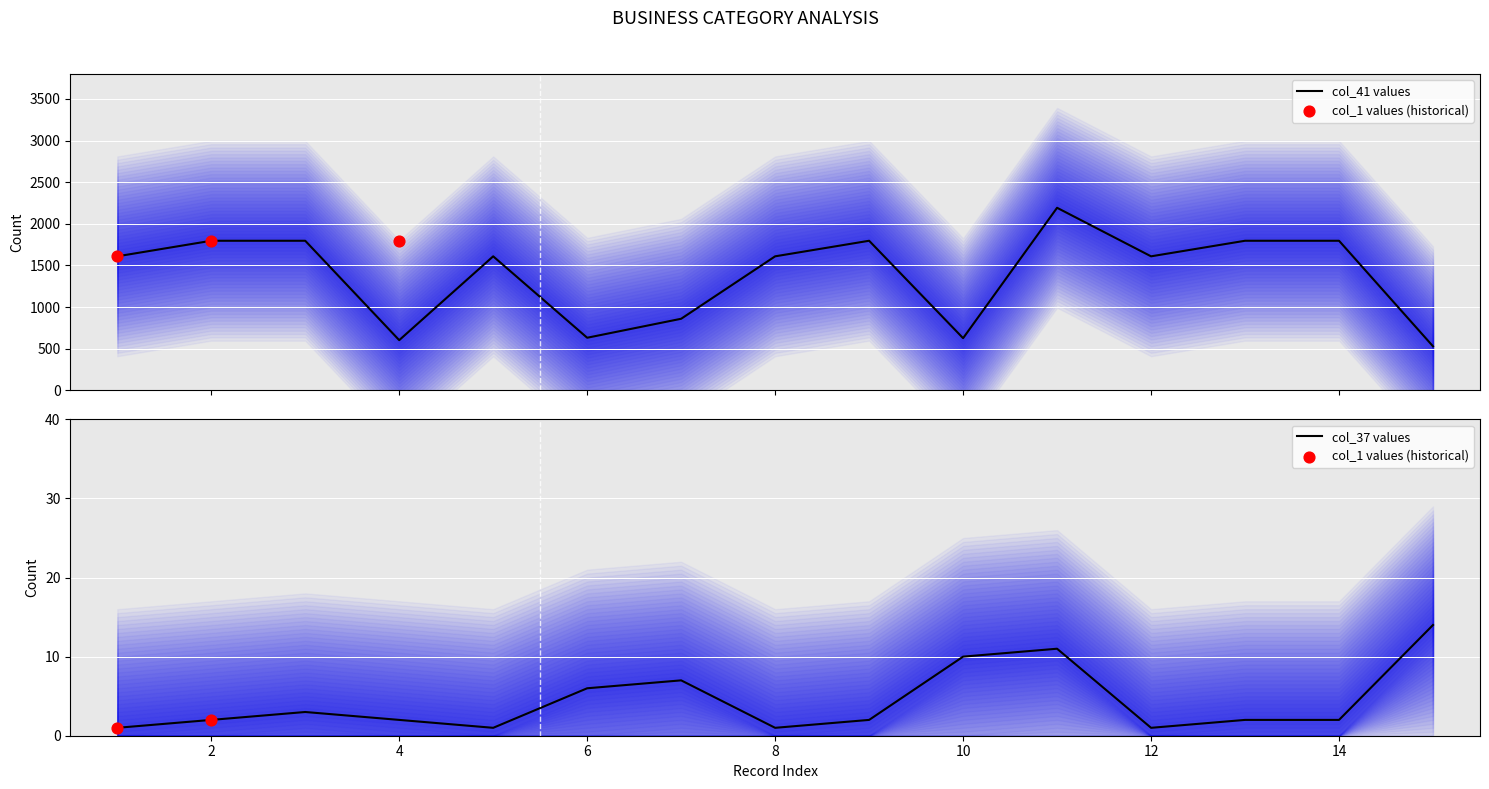

At how many categories does at least one series exceed 1307?

11